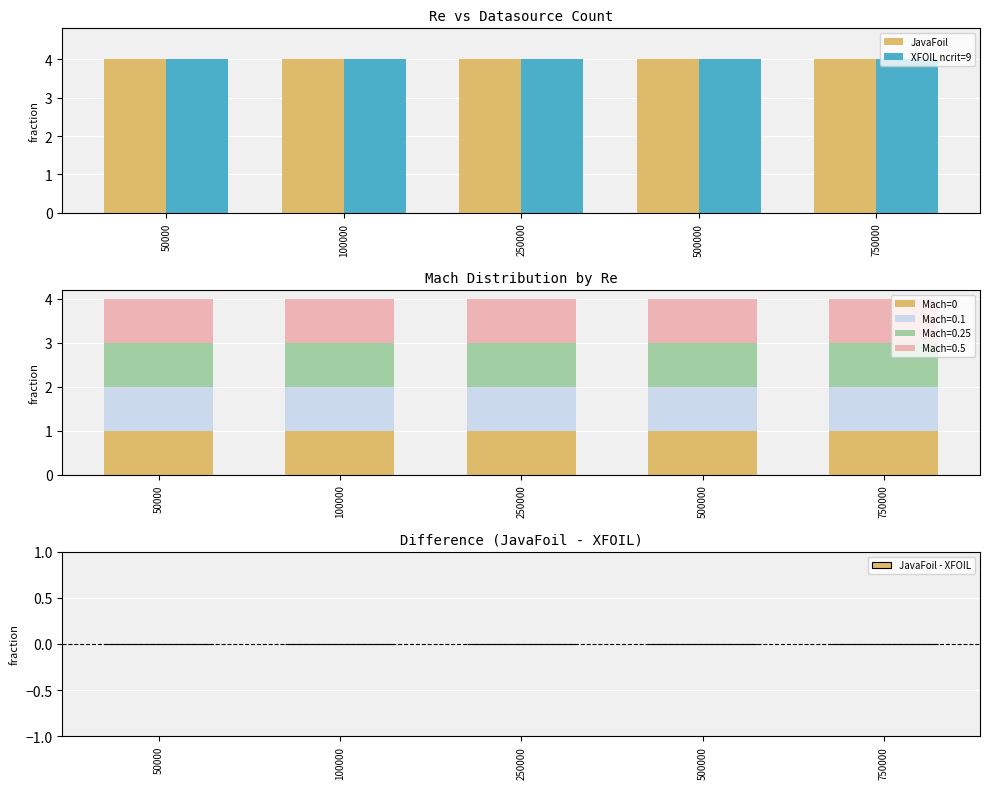

What value does the JavaFoil series have at 250000?

4